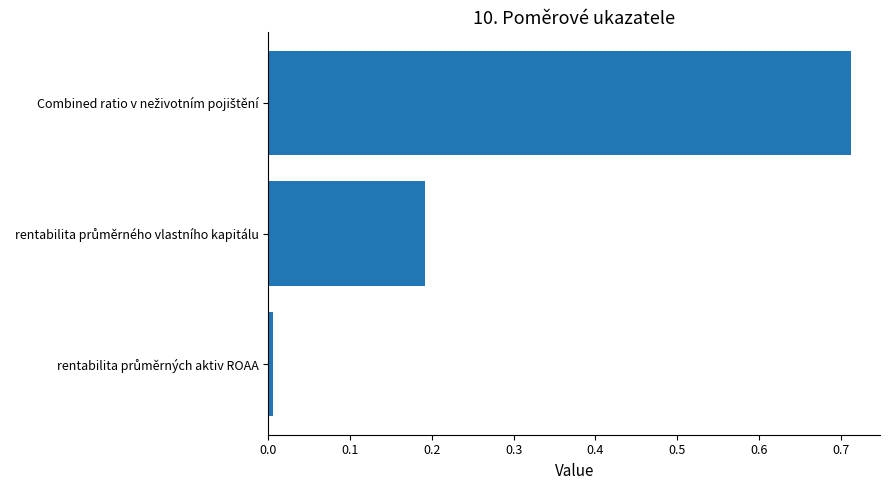

What is the average value?

0.3